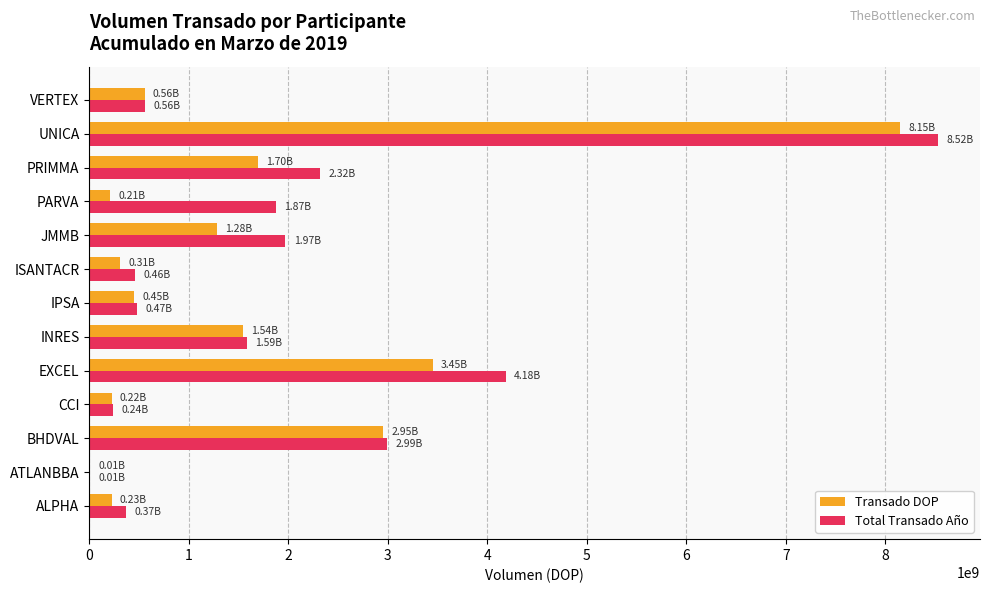

Which series changed the most between CCI and EXCEL?

Total Transado Año